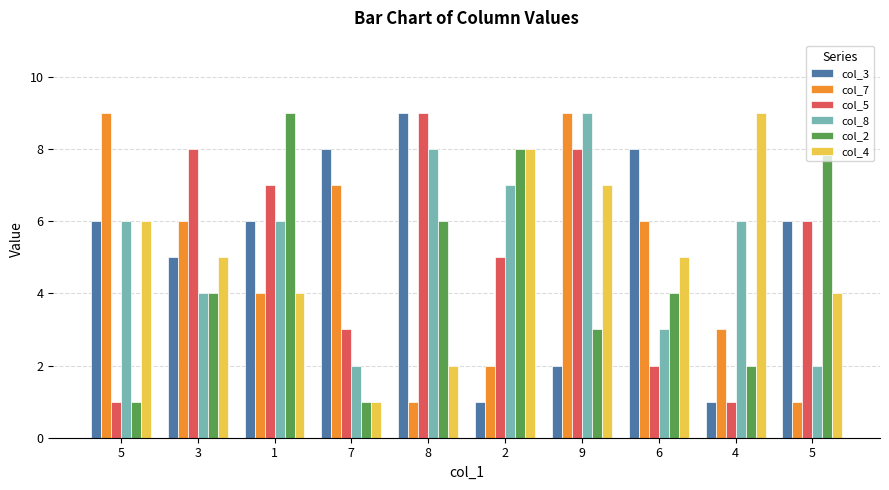

What is the difference between the col_2 values at 5 and 5?

7